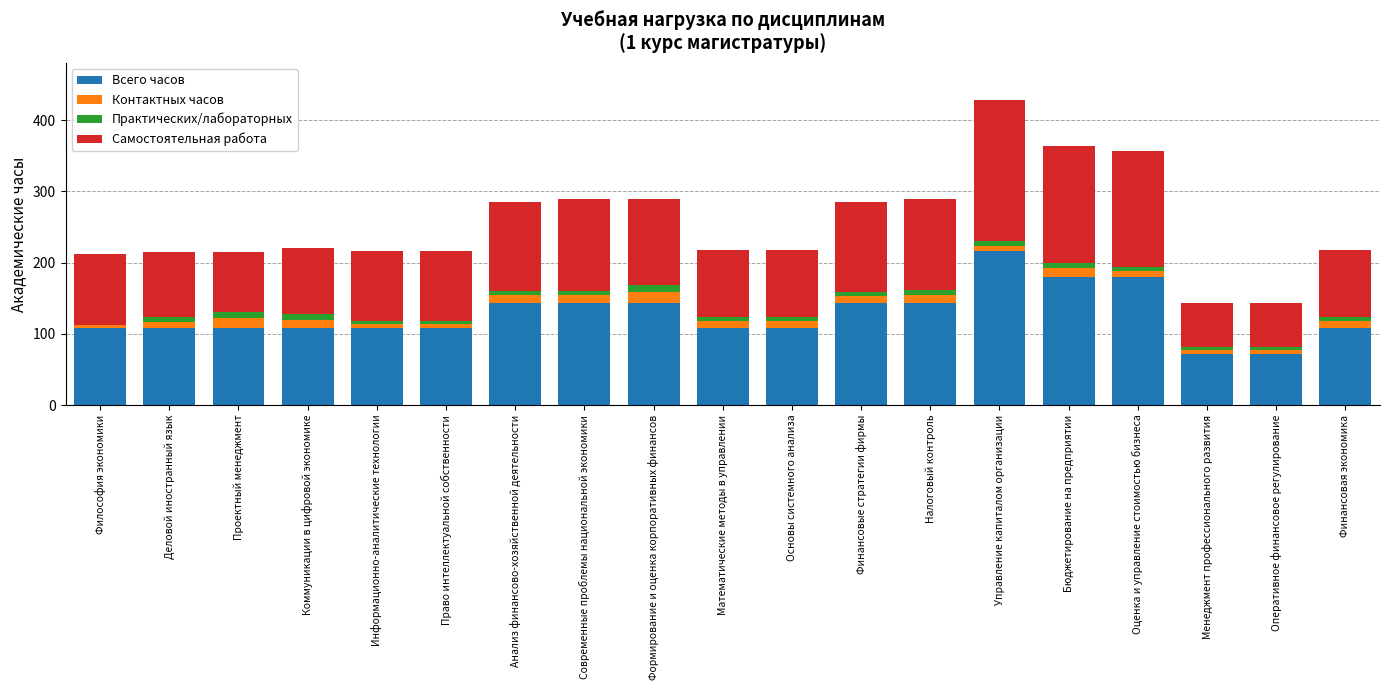

At which category is the sum across all series the highest?

Управление капиталом организации